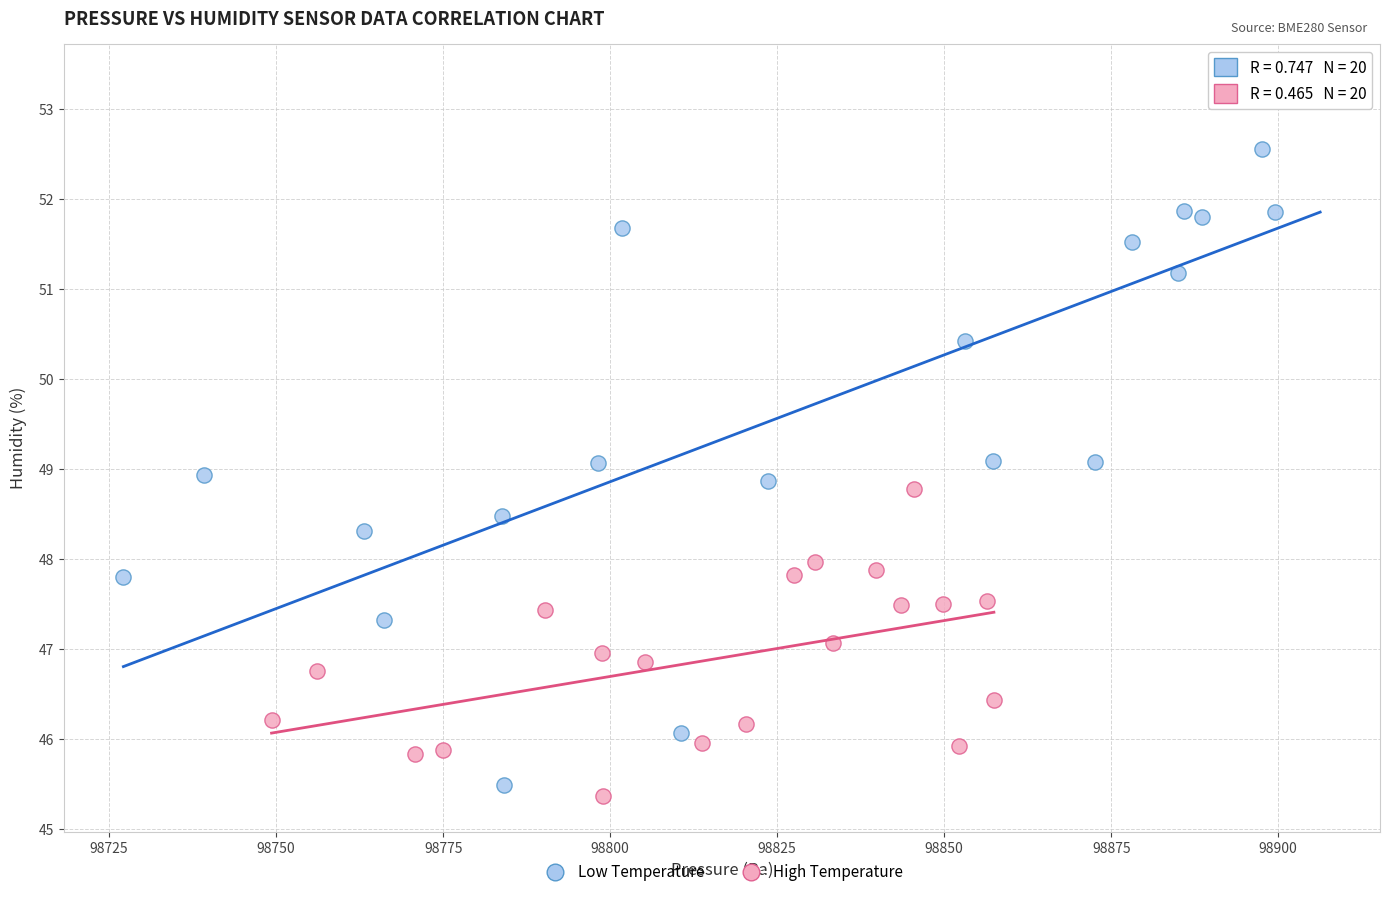

Which series has the widest spread of Y values?

Low Temperature